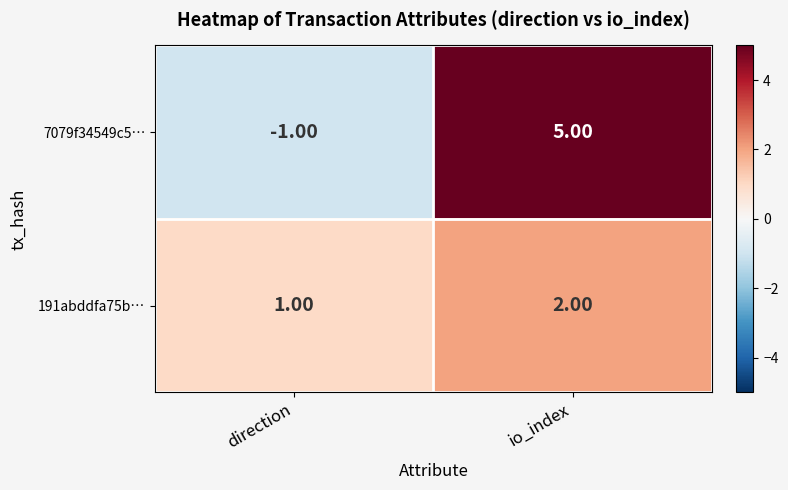

How many categories are shown in the chart?

2